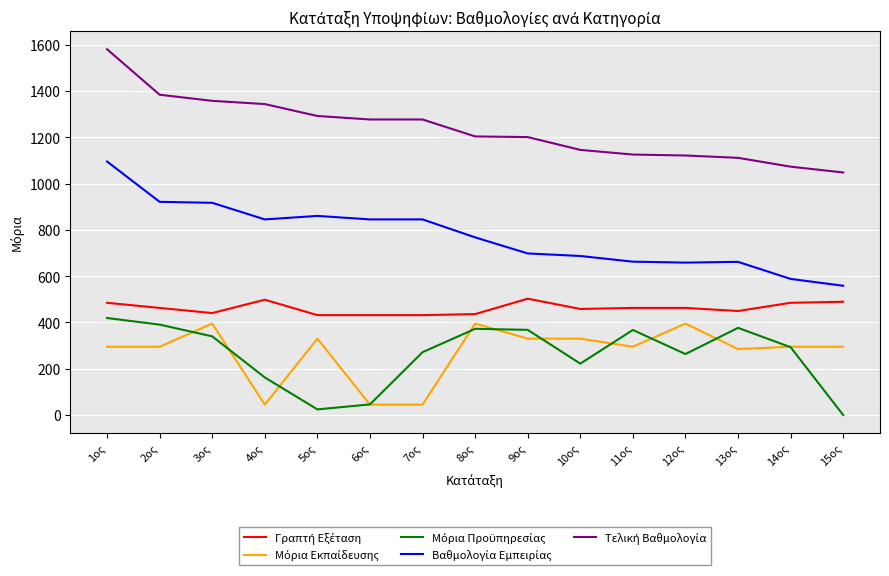

What is the difference between the highest and lowest values at 10ος?

923.2